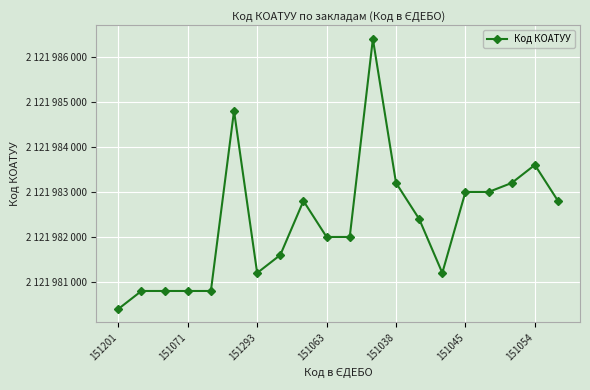

Is this an area chart (filled region under the line)?

No